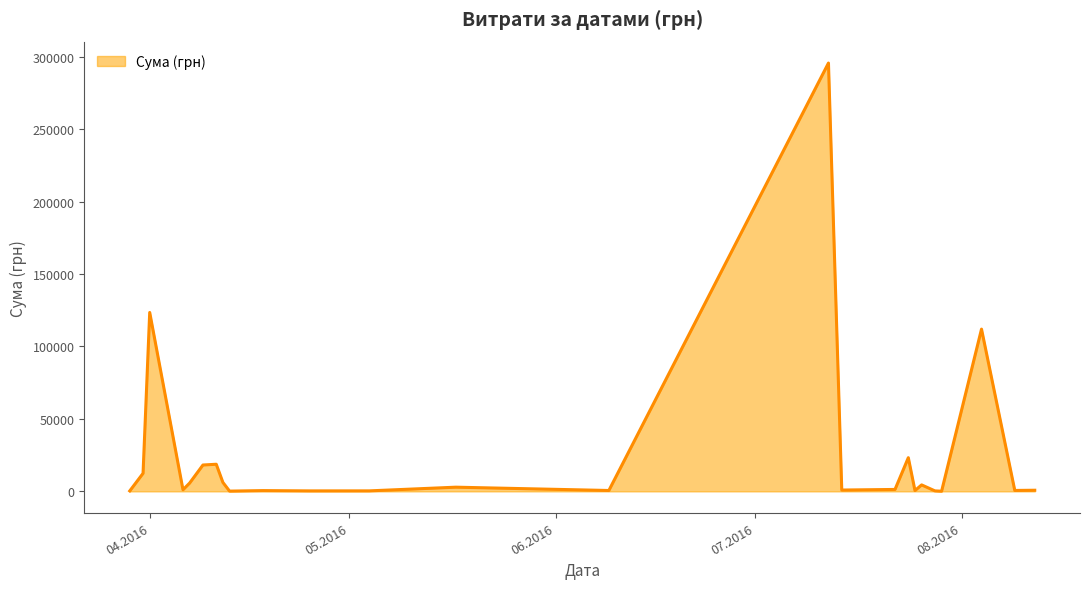

What is the maximum value shown in the chart?

295638.6